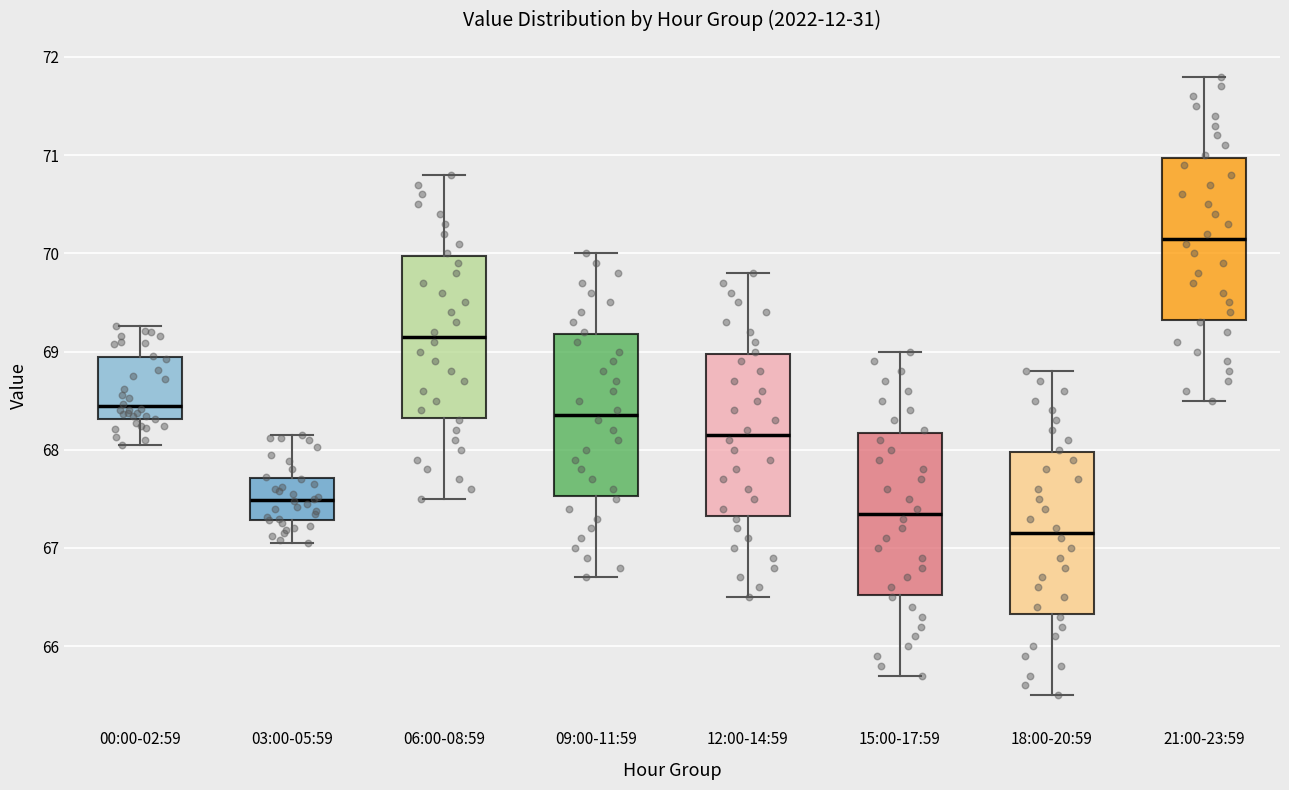

Reading left to right, read every box against the y-axis: the position of its median line, the range the box covers, and the ends of its whiskers. The values are not printed on the chart, so give them approximately, as read against the axis.

00:00-02:59: median 68.4, box 68.3 to 68.9, whiskers 68.1 to 69.3
03:00-05:59: median 67.5, box 67.3 to 67.7, whiskers 67.1 to 68.2
06:00-08:59: median 69.2, box 68.3 to 70.0, whiskers 67.5 to 70.8
09:00-11:59: median 68.4, box 67.5 to 69.2, whiskers 66.7 to 70.0
12:00-14:59: median 68.2, box 67.3 to 69.0, whiskers 66.5 to 69.8
15:00-17:59: median 67.4, box 66.5 to 68.2, whiskers 65.7 to 69.0
18:00-20:59: median 67.2, box 66.3 to 68.0, whiskers 65.5 to 68.8
21:00-23:59: median 70.2, box 69.3 to 71.0, whiskers 68.5 to 71.8